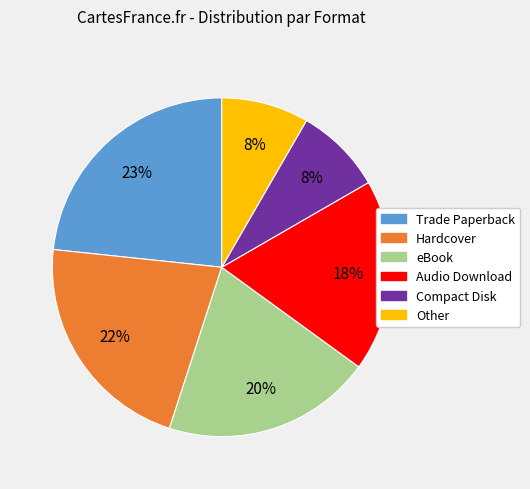

To the nearest percent, what portion does Audio Download represent?

18%